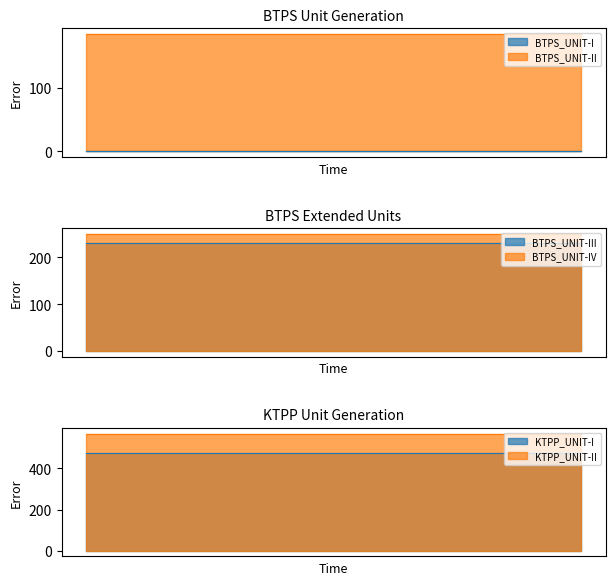

True or false: BTPS_UNIT-III and BTPS_UNIT-IV intersect in this chart.

False